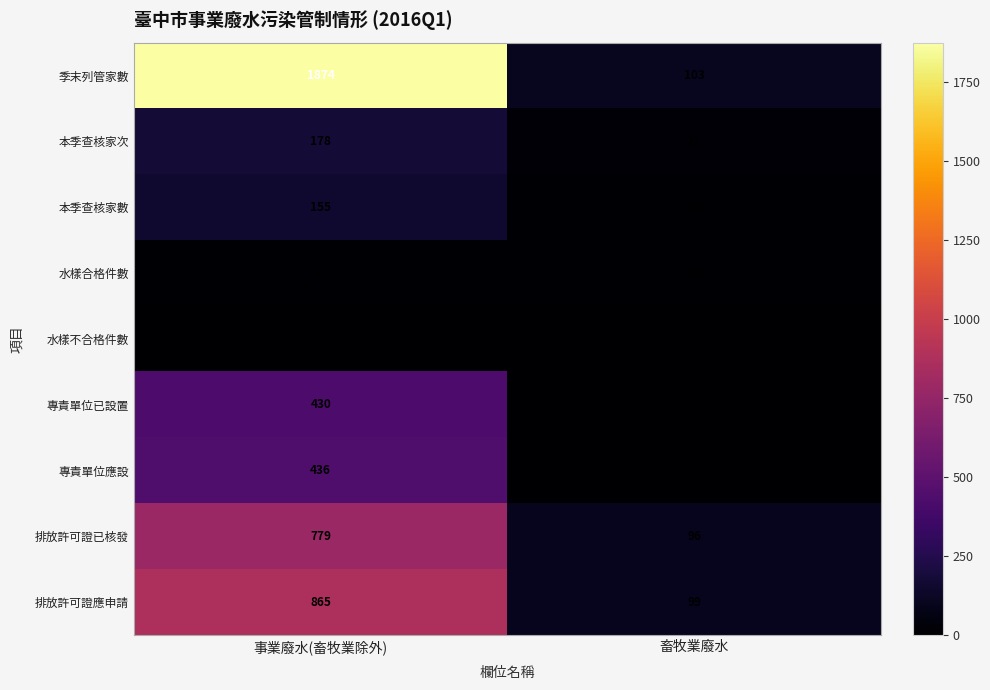

At which label is 季末列管家數 closest to 988?

畜牧業廢水